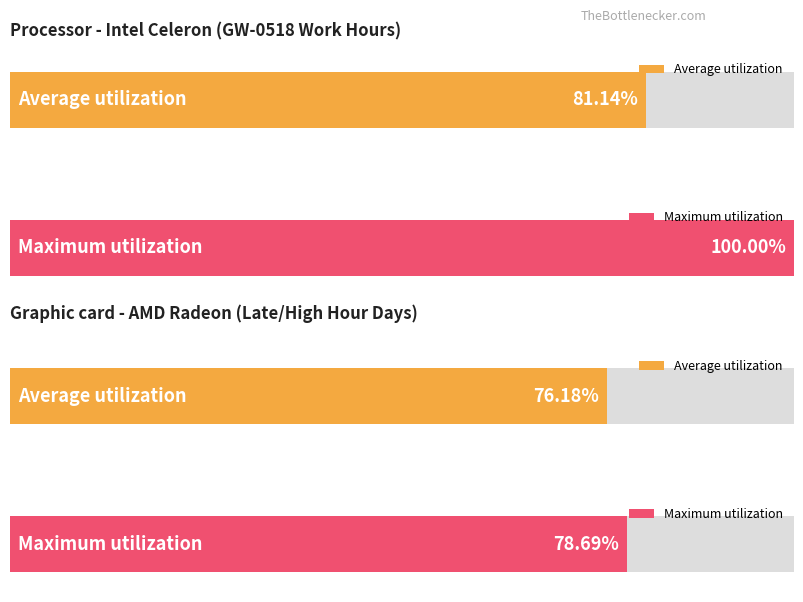

The Maximum utilization series shows 16.8 at 17. True or false?

False